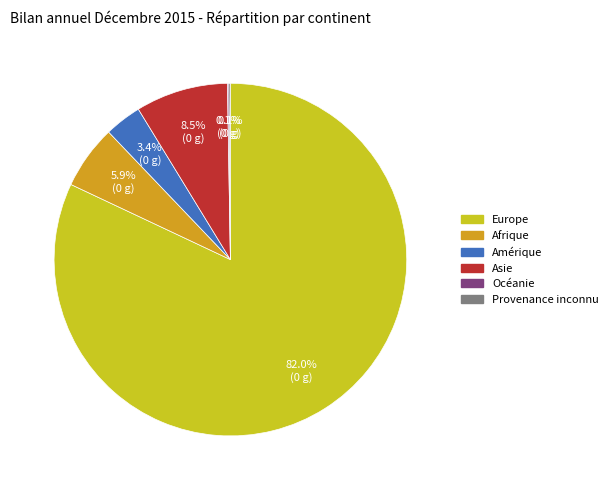

Between Europe and Amérique, which is larger?

Europe